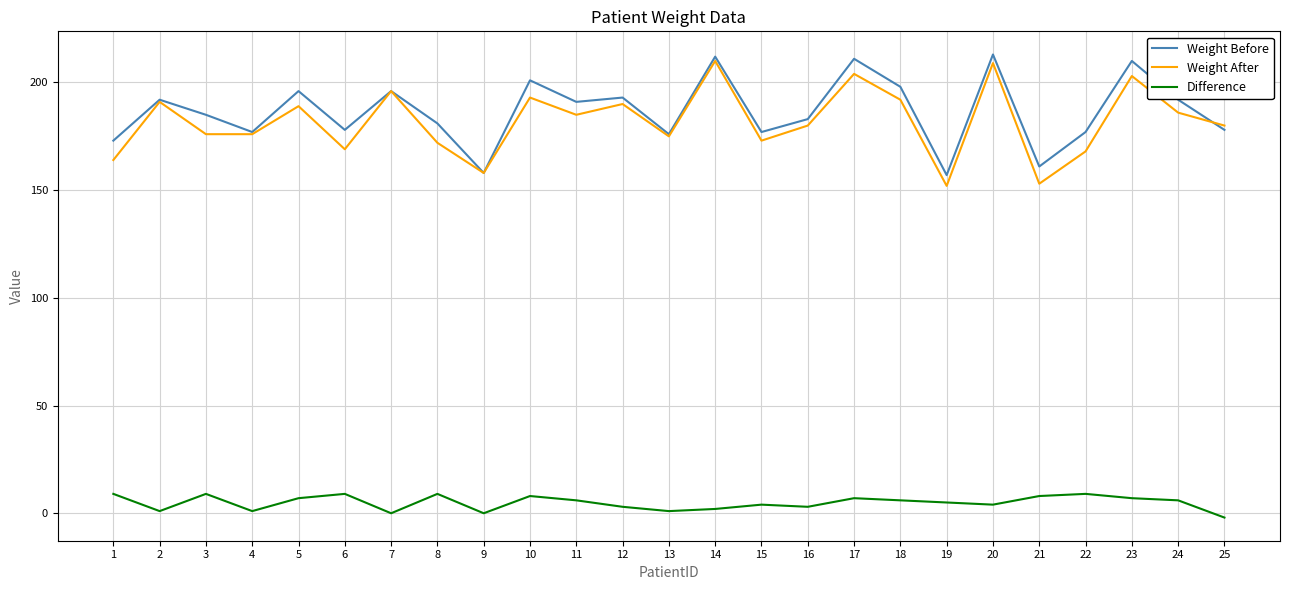

What is the sum of the Weight Before values at 14 and 7?

408